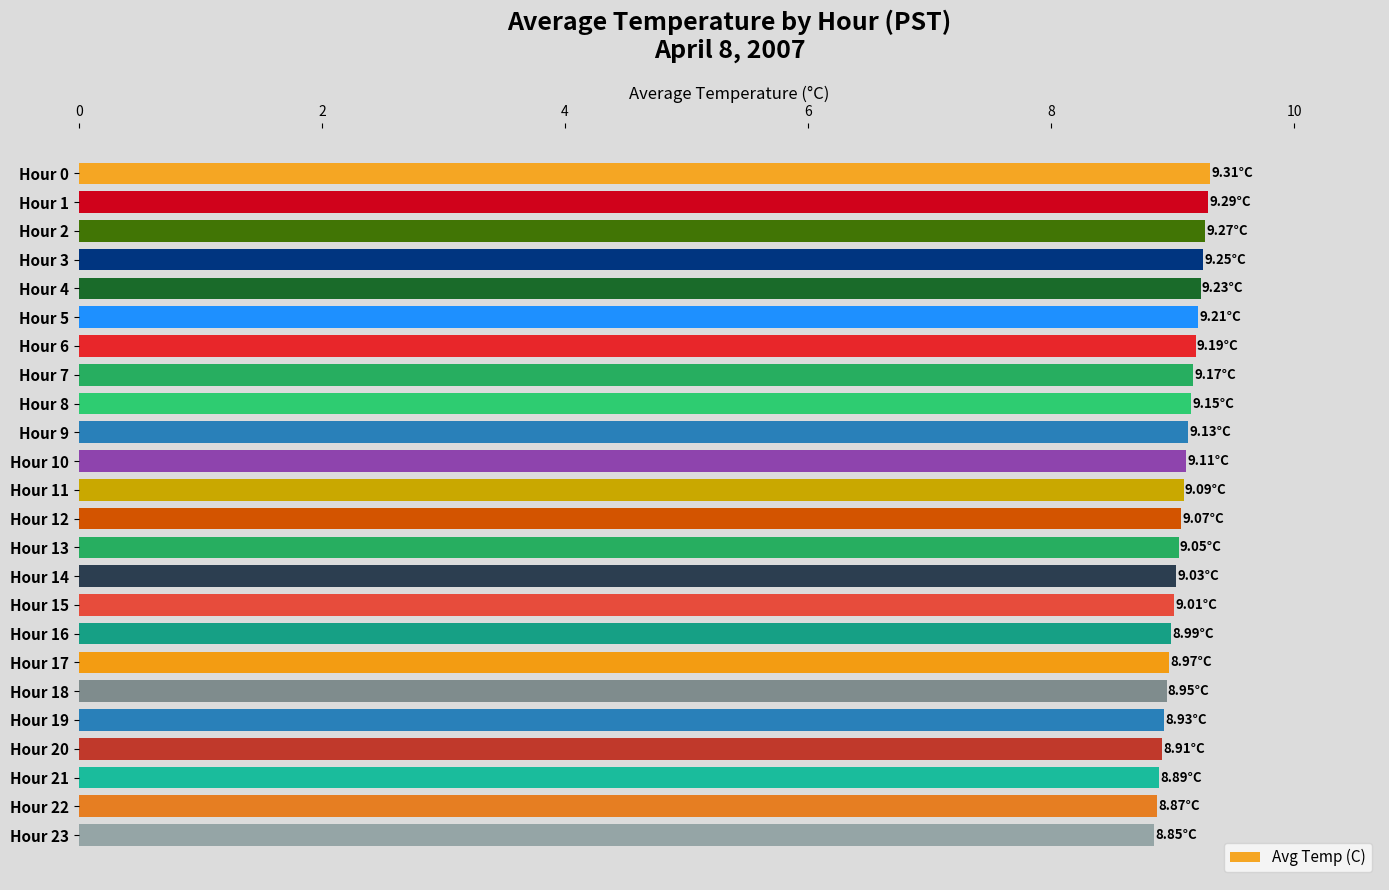

Between Hour 3 and Hour 18, which is larger?

Hour 3